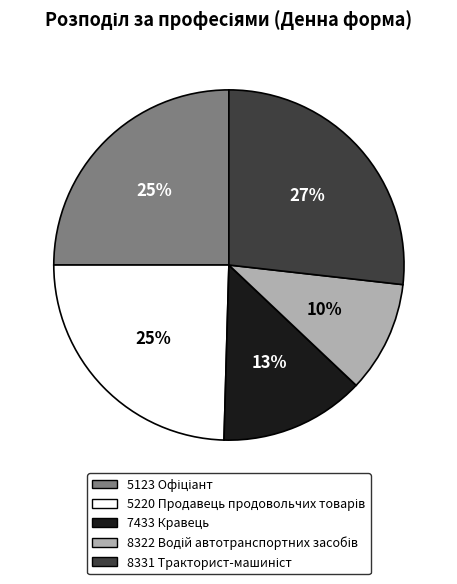

To the nearest percent, what portion does 7433 Кравець represent?

13%